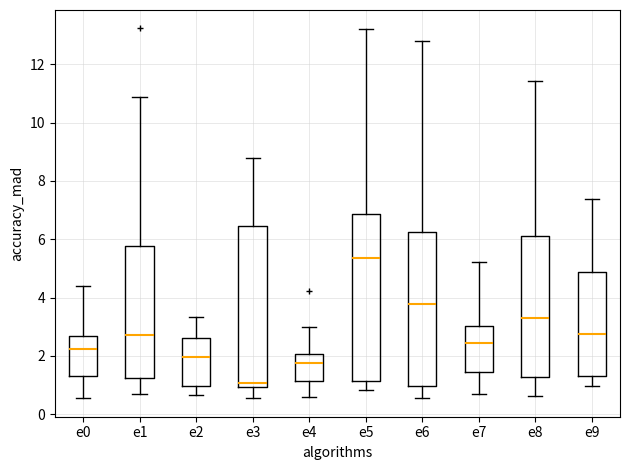

Reading left to right, read every box against the y-axis: the position of its median line, the range the box covers, and the ends of its whiskers. The values are not printed on the chart, so give them approximately, as read against the axis.

e0: median 2.2, box 1.2 to 2.6, whiskers 0.6 to 4.4
e1: median 2.8, box 1.2 to 5.8, whiskers 0.6 to 10.8
e2: median 2.0, box 1.0 to 2.6, whiskers 0.6 to 3.4
e3: median 1.0 (just above the box's lower edge), box 1.0 to 6.4, whiskers 0.6 to 8.8
e4: median 1.8, box 1.2 to 2.0, whiskers 0.6 to 3.0
e5: median 5.4, box 1.2 to 6.8, whiskers 0.8 to 13.2
e6: median 3.8, box 1.0 to 6.2, whiskers 0.6 to 12.8
e7: median 2.4, box 1.4 to 3.0, whiskers 0.6 to 5.2
e8: median 3.4, box 1.2 to 6.2, whiskers 0.6 to 11.4
e9: median 2.8, box 1.4 to 4.8, whiskers 1.0 to 7.4